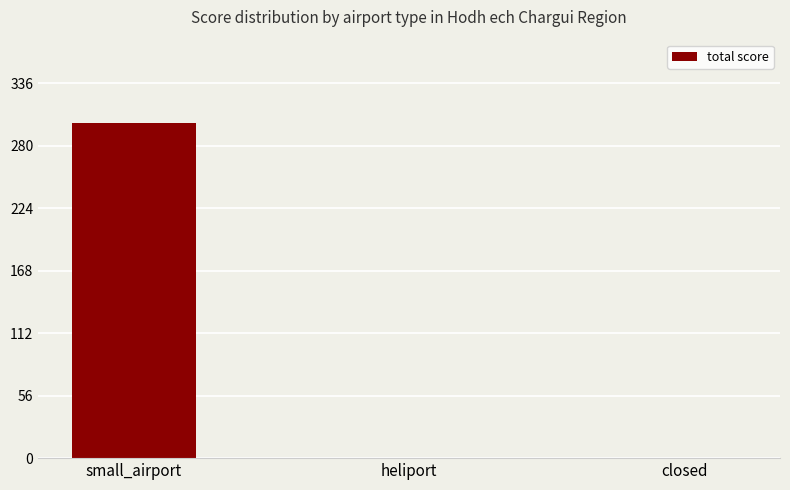

What is the maximum value shown in the chart?

300